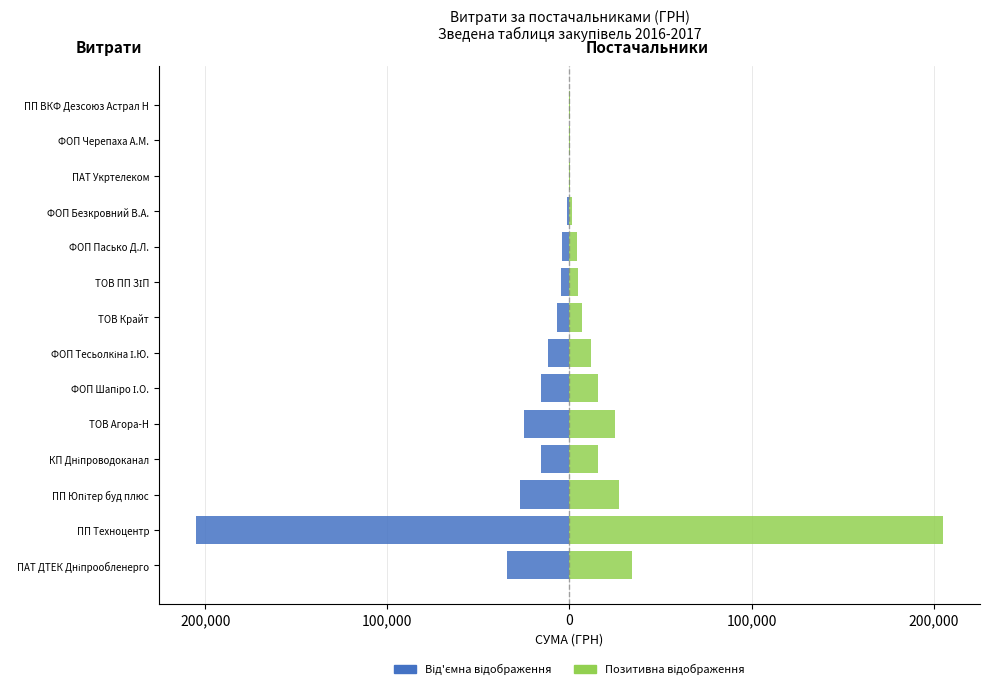

List the series in order of their overall mean, highest first.

Права сторона (позитивна), Ліва сторона (від'ємна)